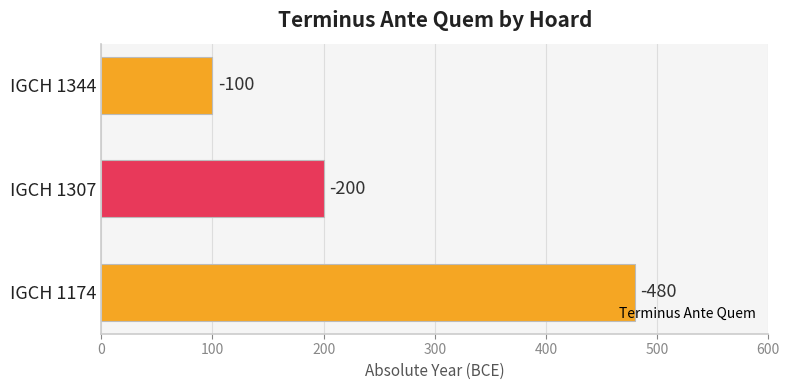

How many bars are there in total?

3